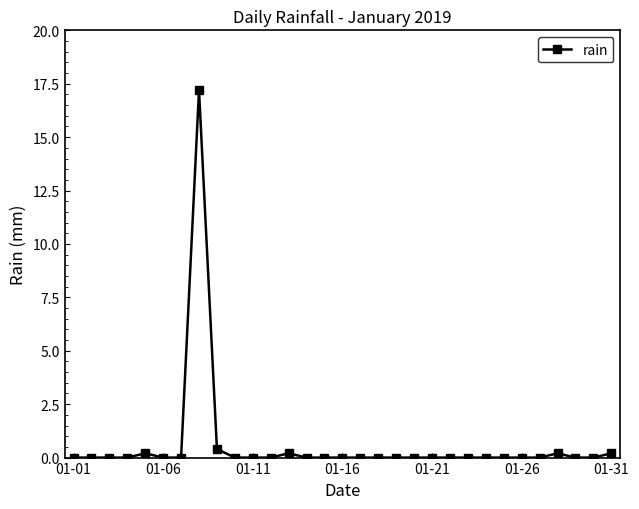

Is this an area chart (filled region under the line)?

No